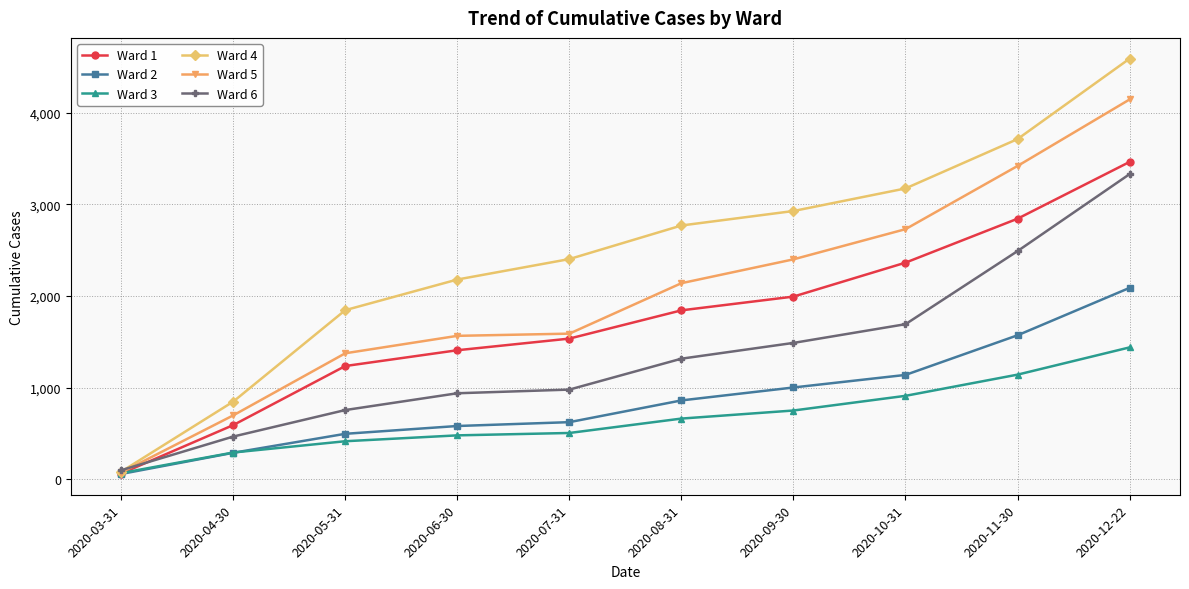

True or false: Ward 6 has more than 0 interior local peaks.

False